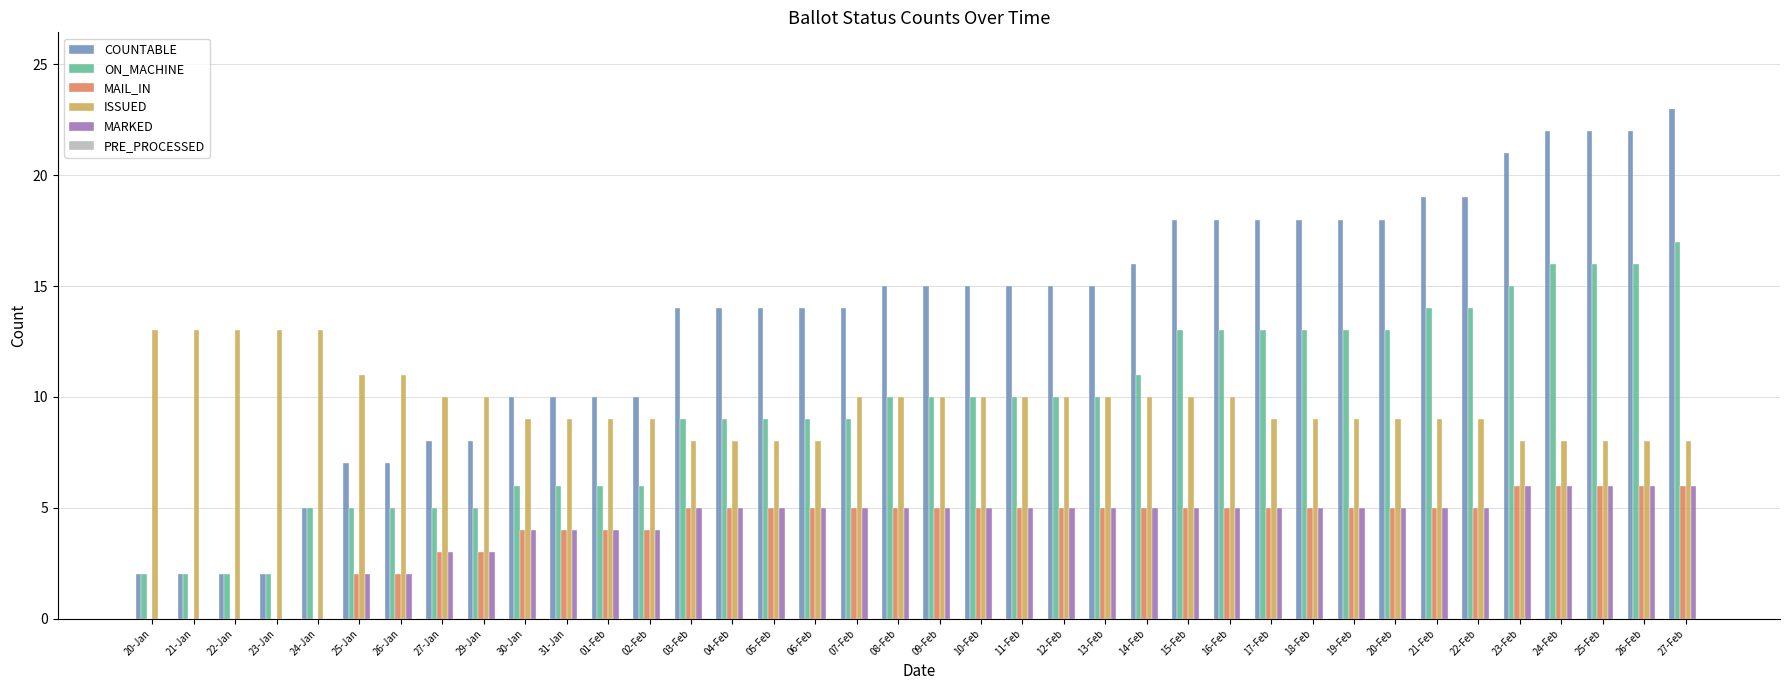

What is the maximum value for COUNTABLE?

23